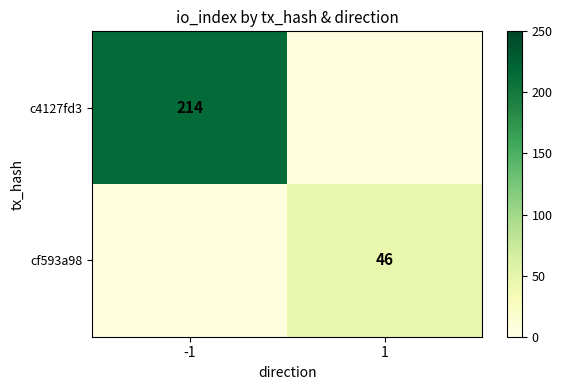

Is it true that c4127fd3 equals 378 at -1?

False